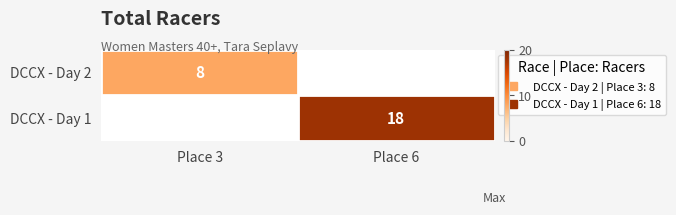

List the labels in order of DCCX - Day 2 value, largest first.

Place 3, Place 6